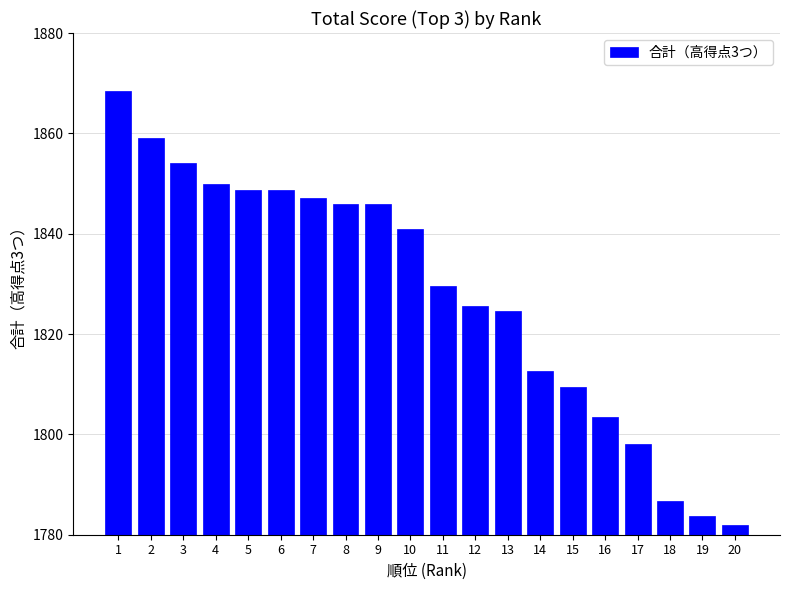

Is it true that the value at 4 is 1850.0?

True